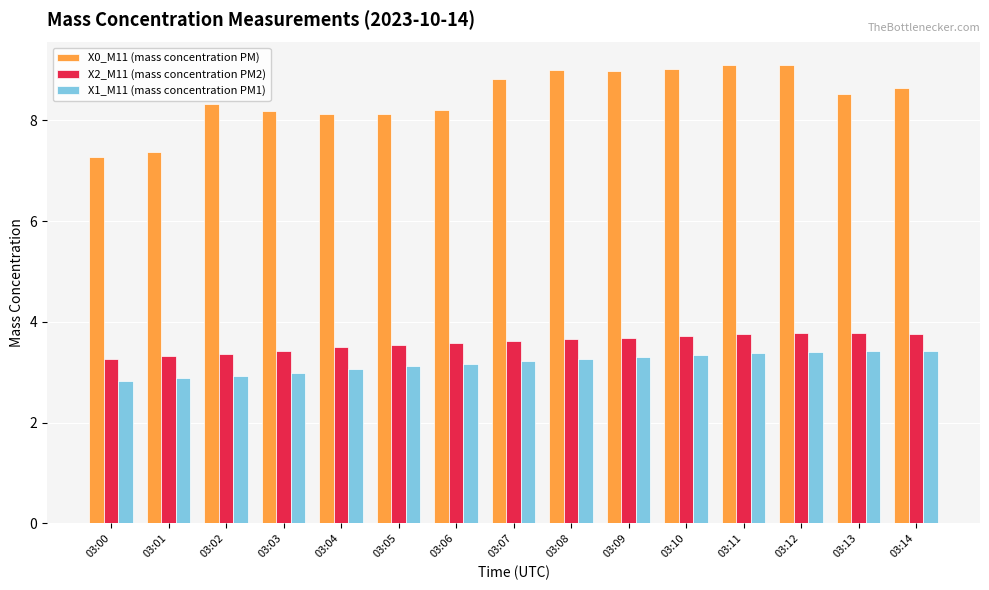

What is the maximum value shown in the chart?

9.1